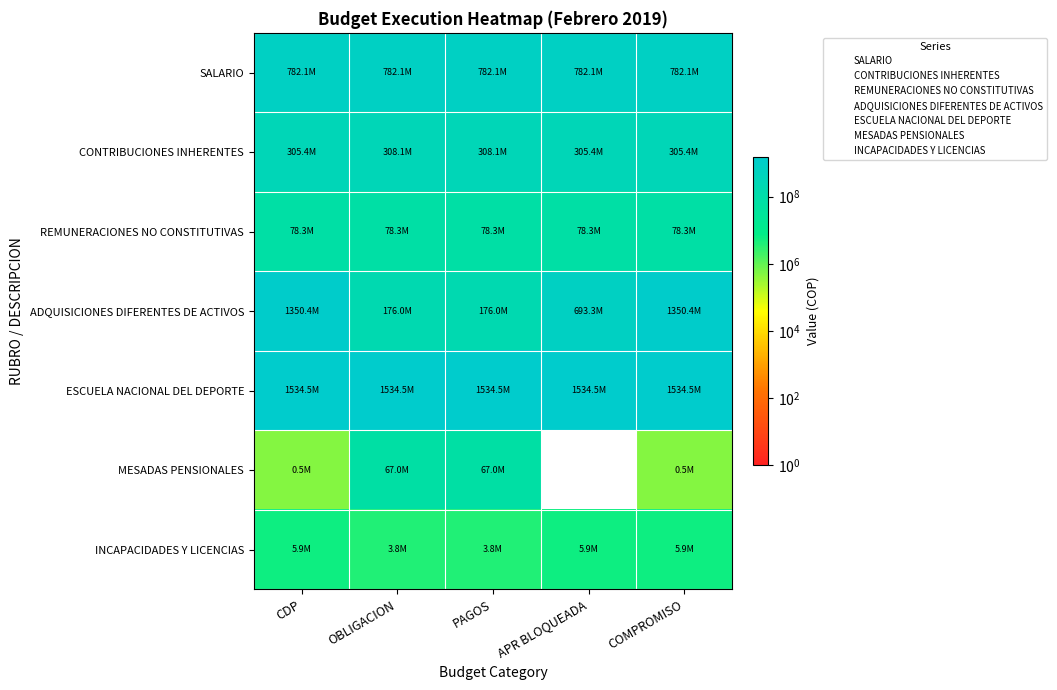

What is the maximum value shown in the chart?

1534488509